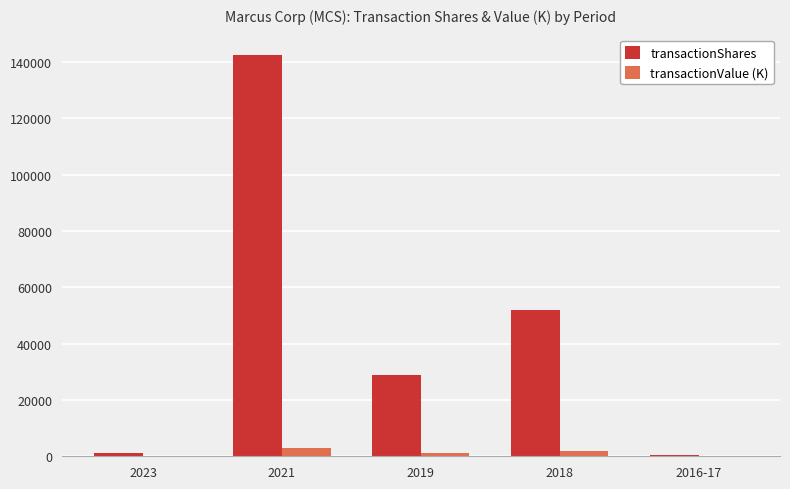

Which series has the widest spread of values?

transactionShares